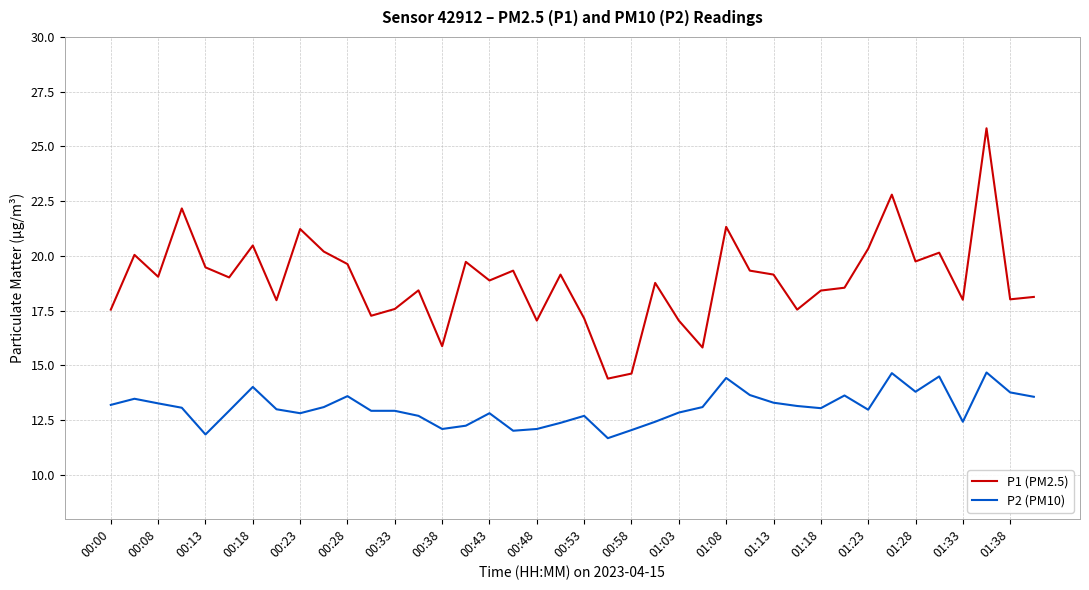

Rank the series by their maximum value, from lowest to highest.

P2 (PM10), P1 (PM2.5)